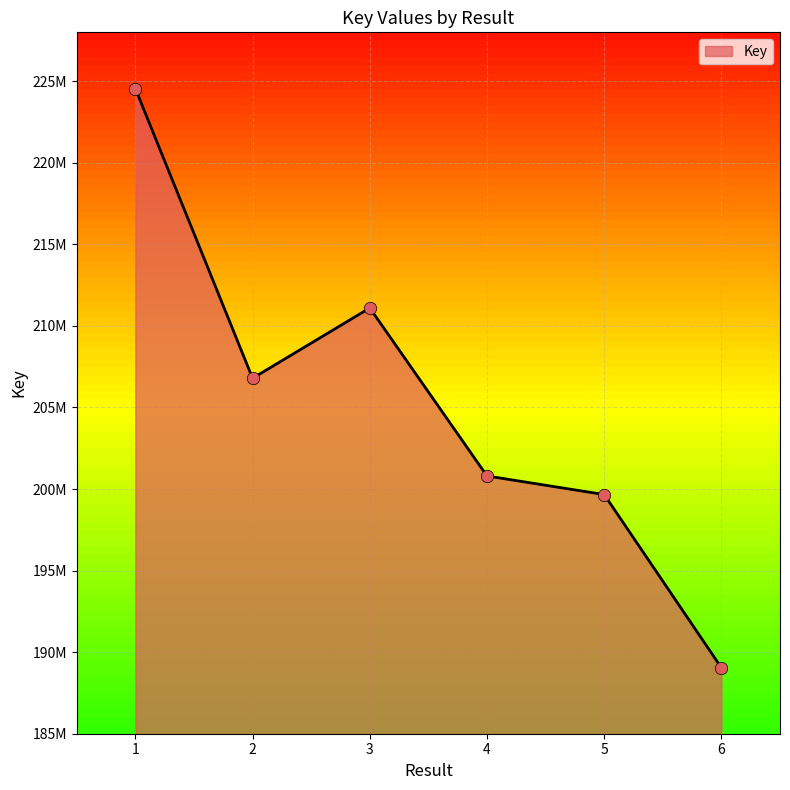

What is the ratio of the value at 1 to the value at 4?

1.1